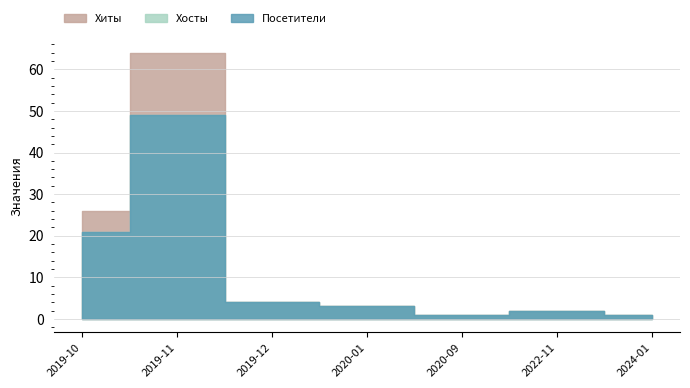

At which category does Хосты reach its first local peak?

2019-11